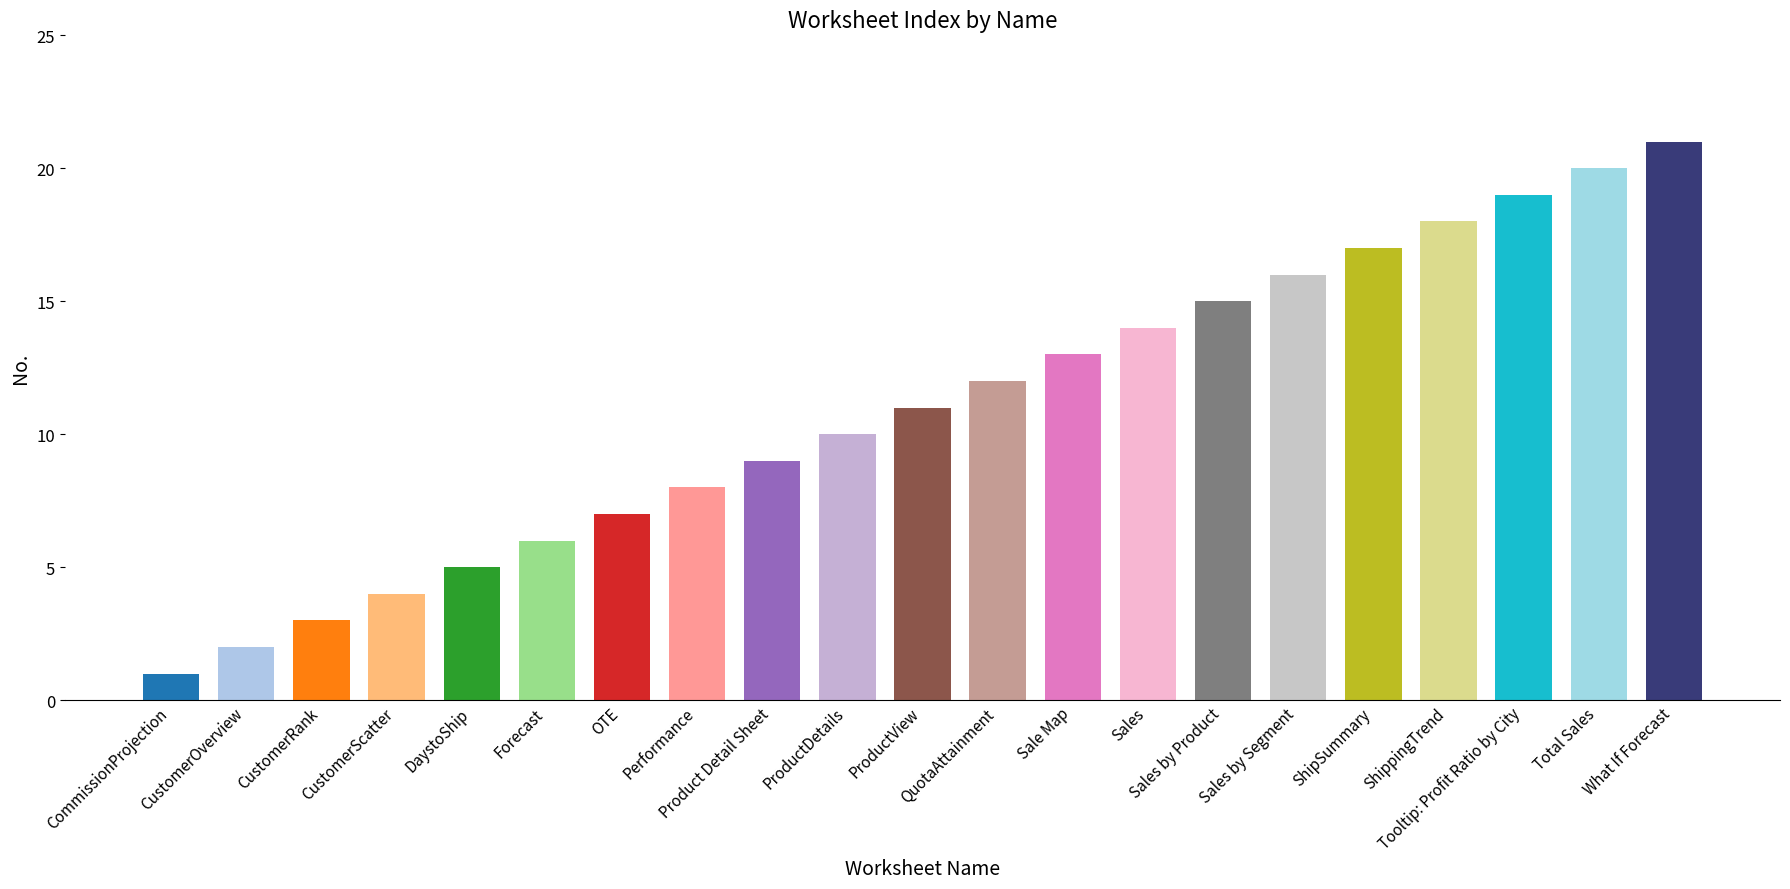

Reading left to right, list all the values displayed in this chart.

CommissionProjection=1	CustomerOverview=2	CustomerRank=3	CustomerScatter=4	DaystoShip=5	Forecast=6	OTE=7	Performance=8	Product Detail Sheet=9	ProductDetails=10	ProductView=11	QuotaAttainment=12	Sale Map=13	Sales=14	Sales by Product=15	Sales by Segment=16	ShipSummary=17	ShippingTrend=18	Tooltip: Profit Ratio by City=19	Total Sales=20	What If Forecast=21